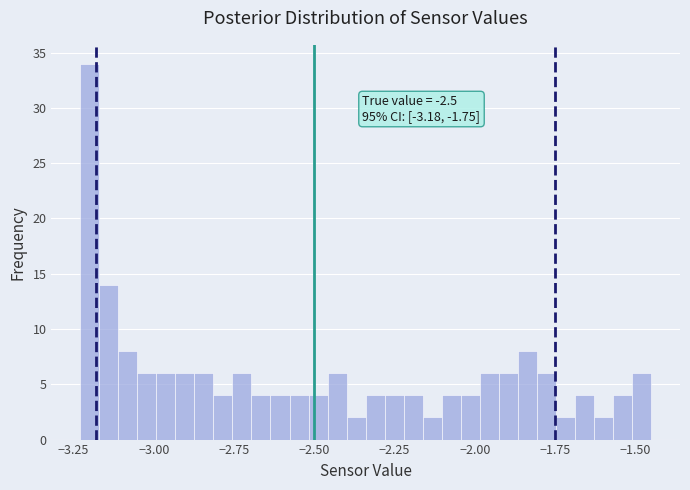

Around what value on the x-axis is the tallest bar? Give the approximate position of its centre, as read against the axis.

-3.20